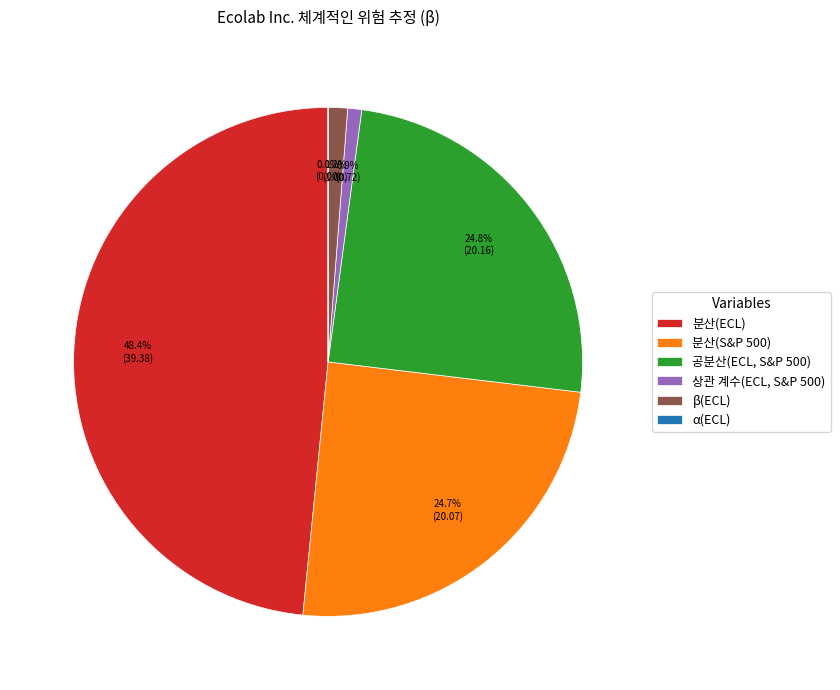

Between 분산(ECL) and 공분산(ECL, S&P 500), which is larger?

분산(ECL)